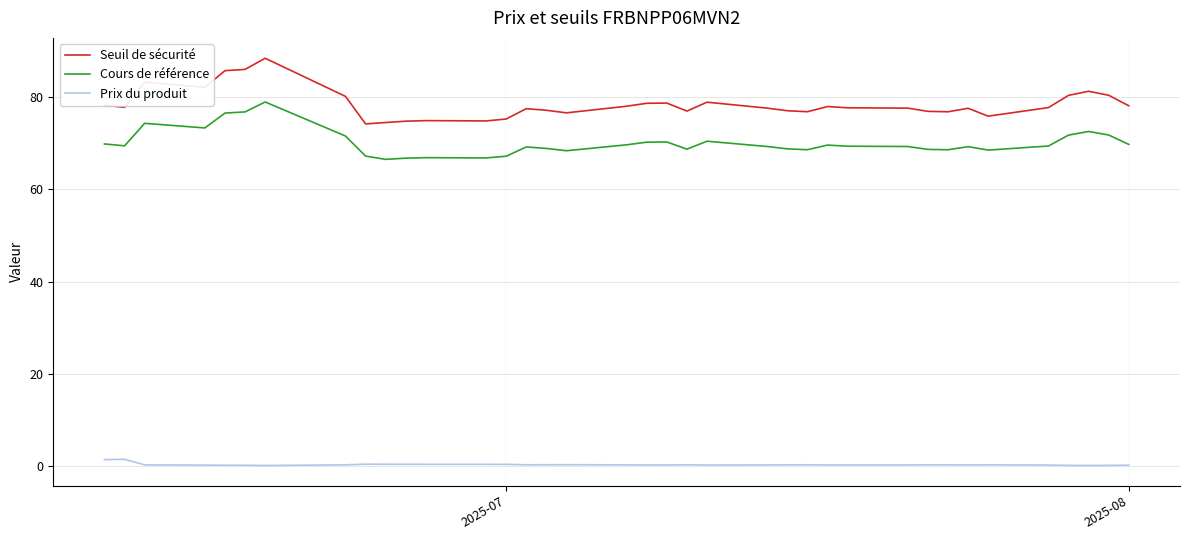

Rank the series by their maximum value, from highest to lowest.

Seuil de sécurité, Cours de référence, Prix du produit